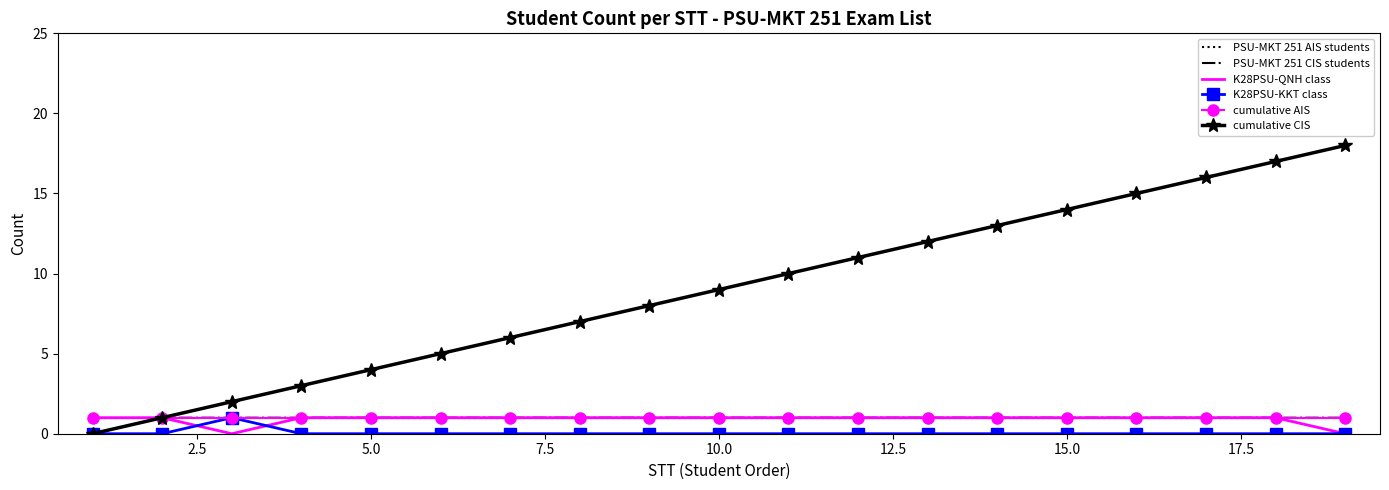

True or false: PSU-MKT 251 AIS students and K28PSU-QNH class intersect in this chart.

False